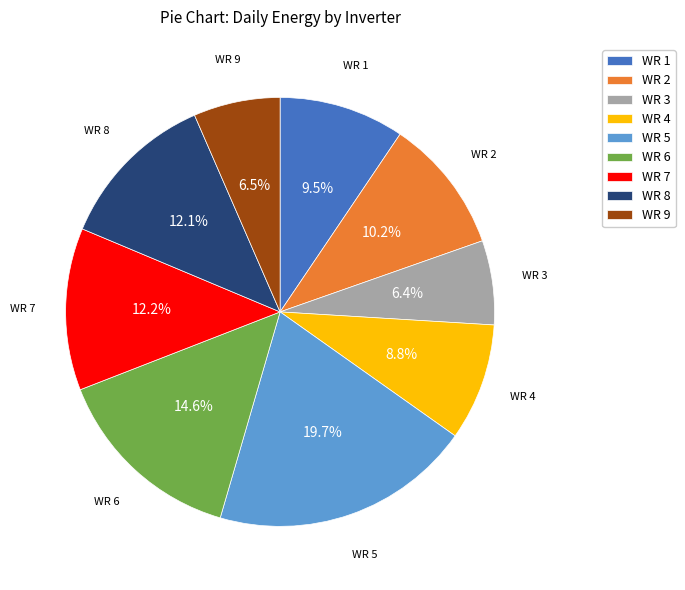

What percentage is the WR 4 slice, to the nearest percent?

9%